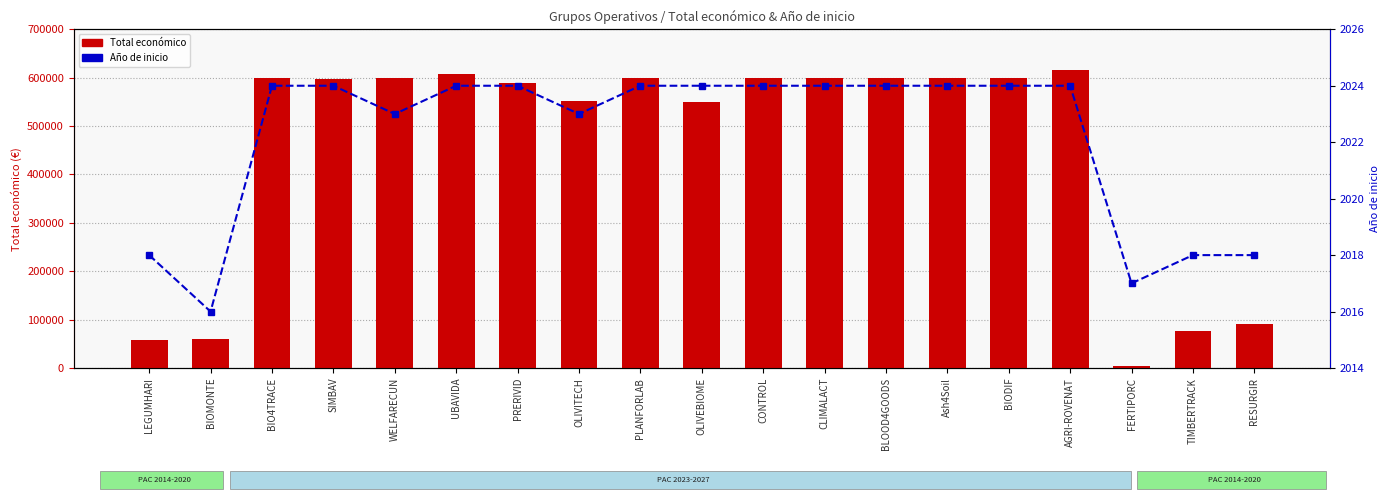

How many groups of bars are there?

19